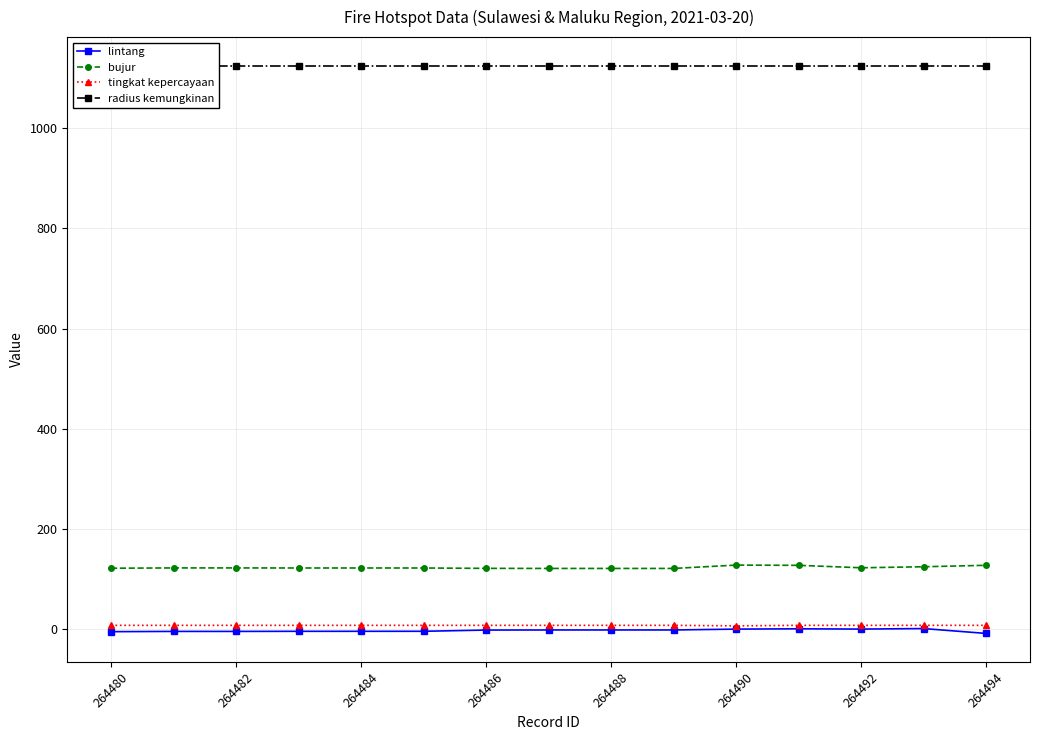

List the series in order of their peak value, lowest first.

lintang, tingkat kepercayaan, bujur, radius kemungkinan